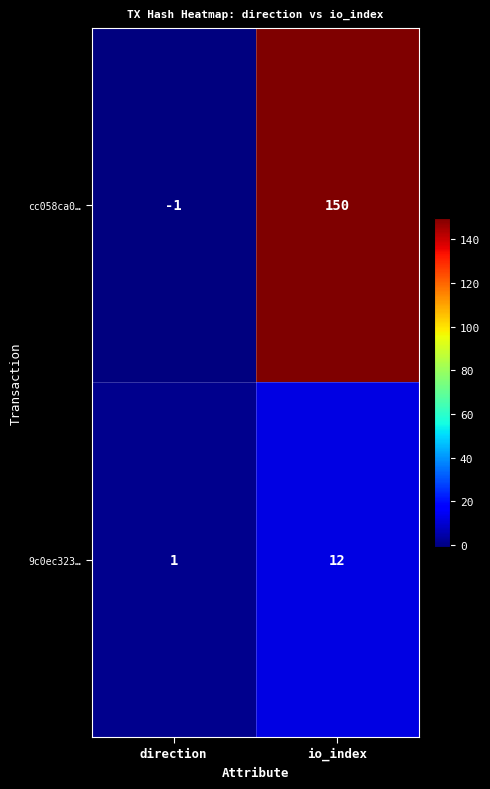

Reading left to right, extract all data points from this chart.

cc058ca0…: -1	150
9c0ec323…: 1	12